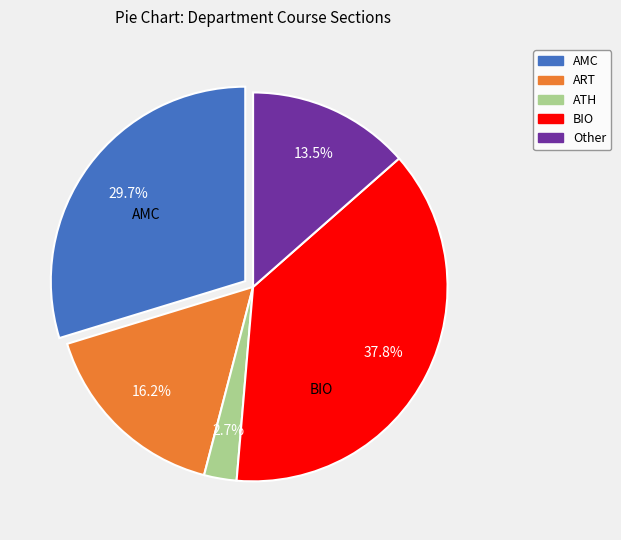

What percentage do ART and Other together represent?

29.7%